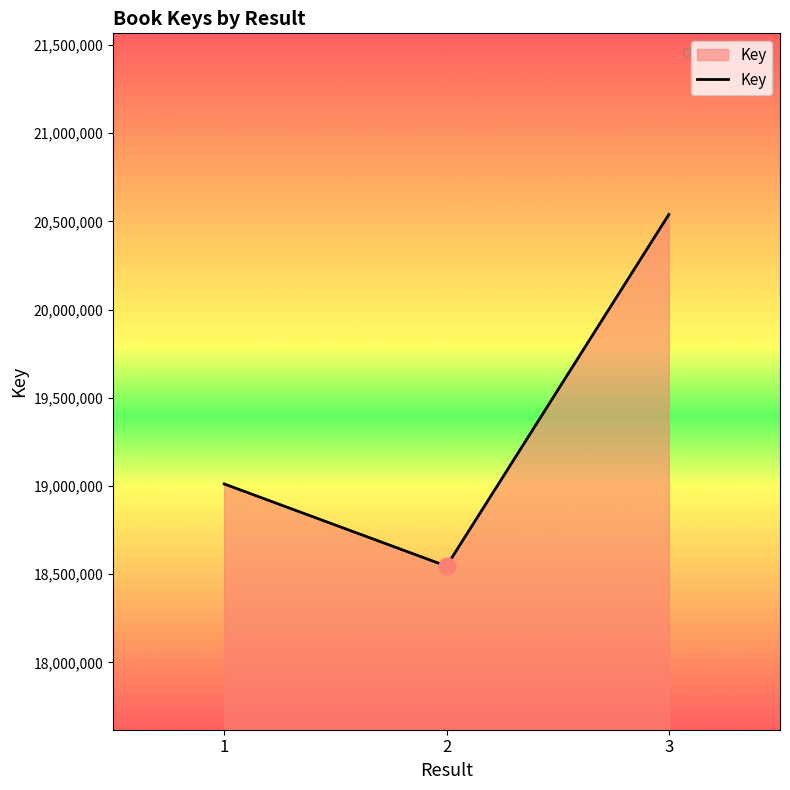

What is the greatest value displayed?

20539217